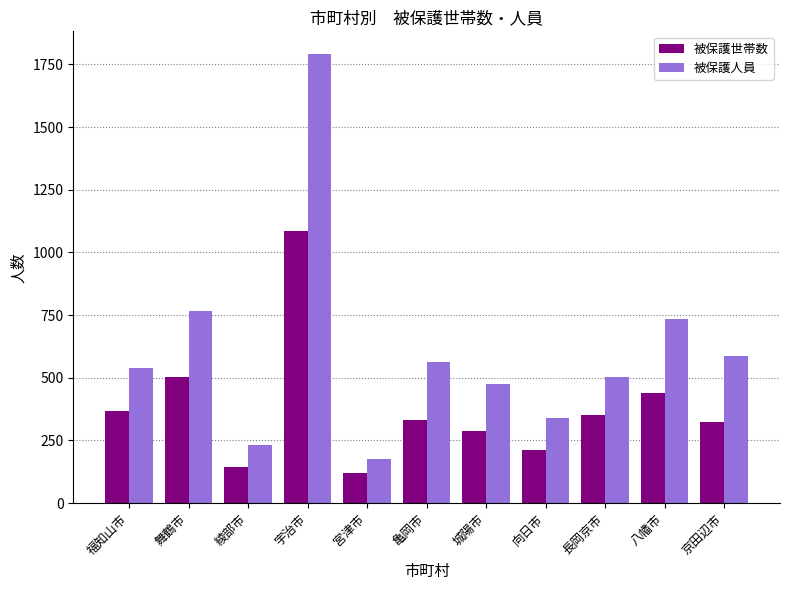

True or false: 被保護世帯数 has a value of 351 at 長岡京市.

True